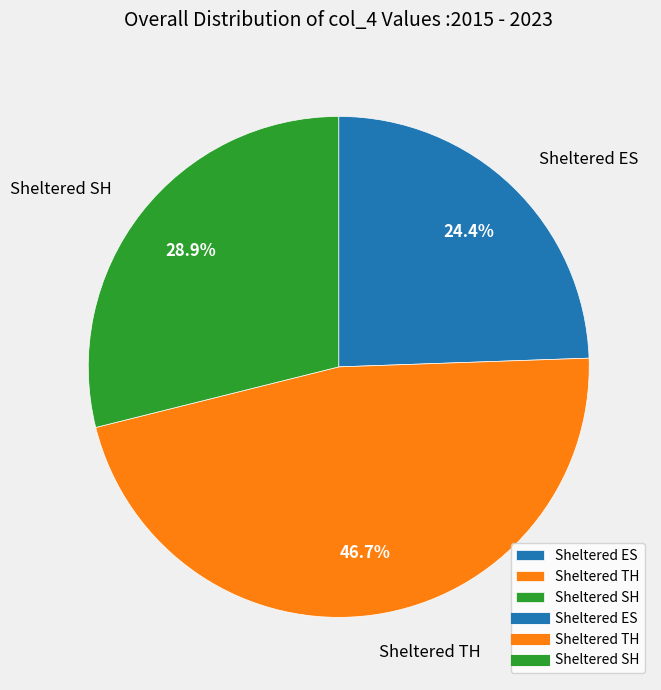

What is the largest slice in the pie chart?

Sheltered TH